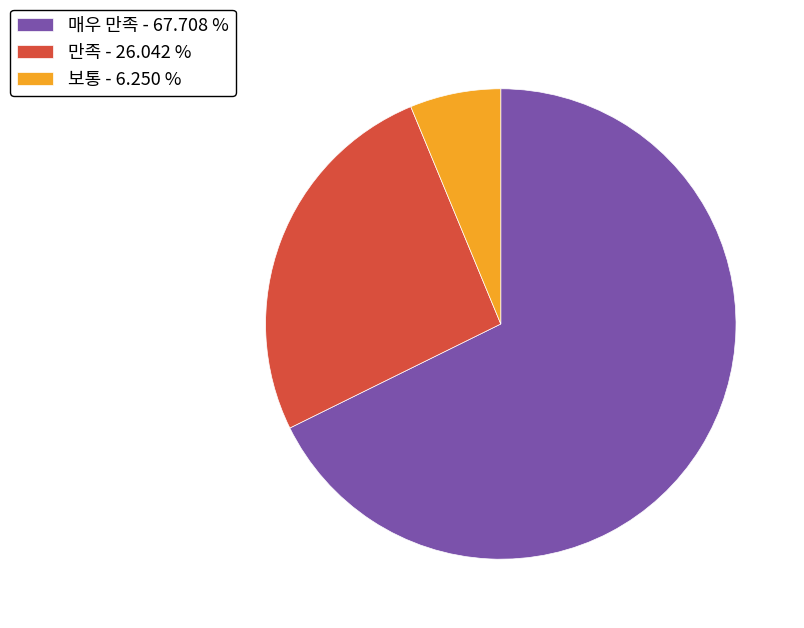

Is there a majority slice in this chart?

Yes